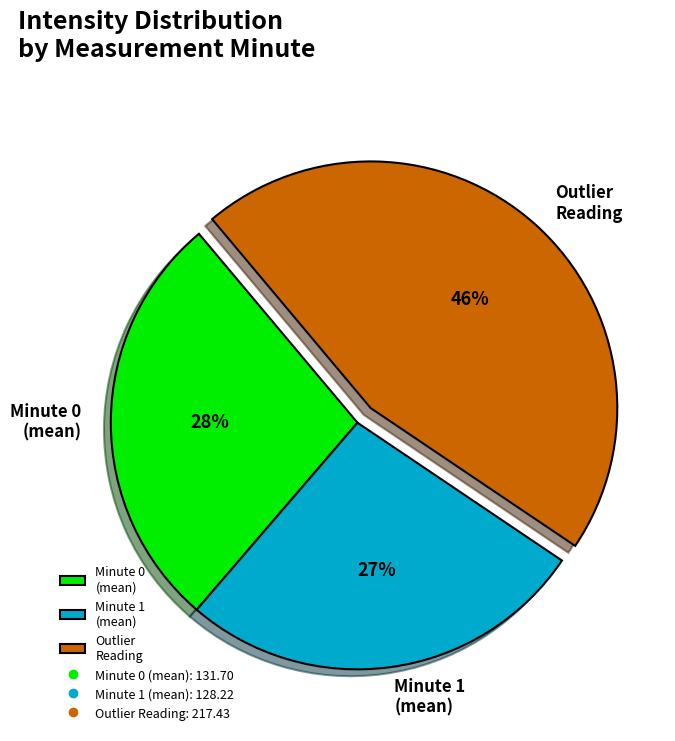

Count the number of slices in the pie.

3